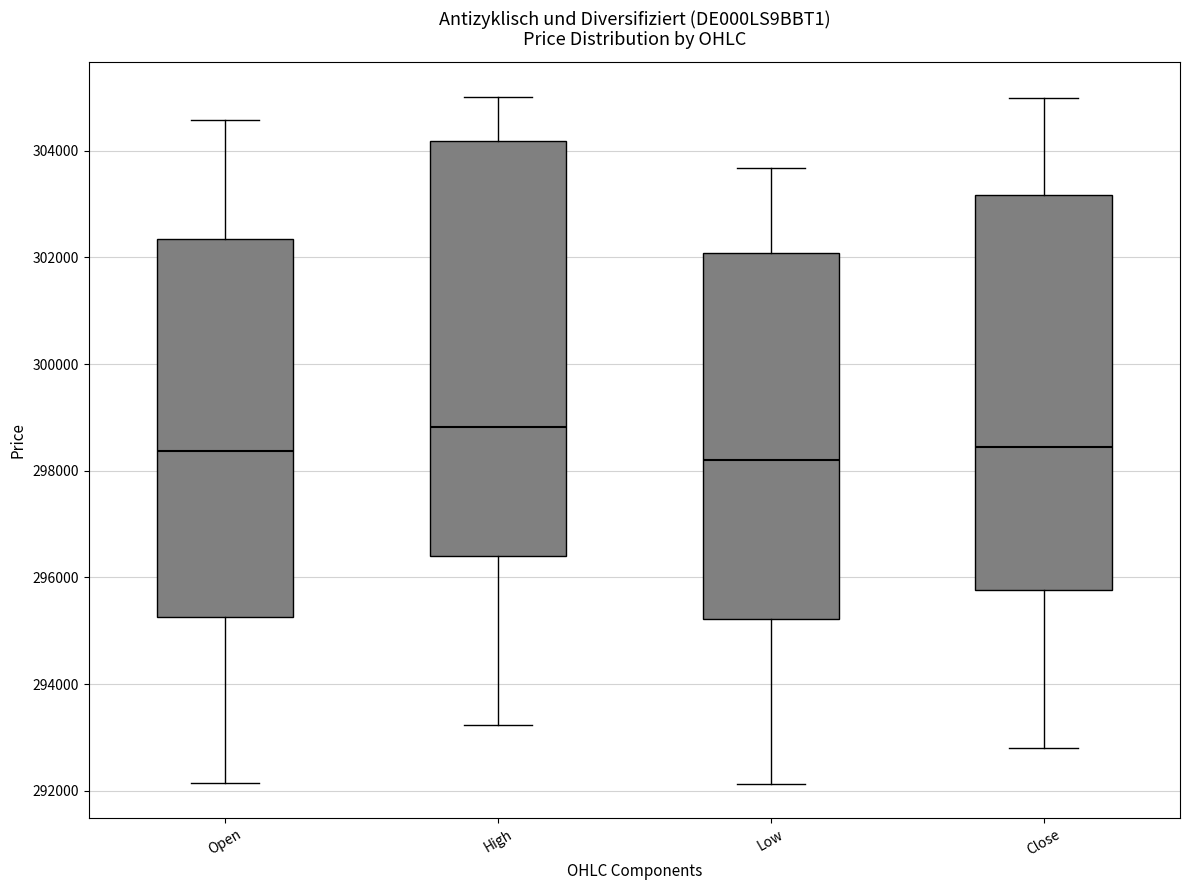

Comparing the boxes themselves (not the whiskers), which one is the tallest?

High